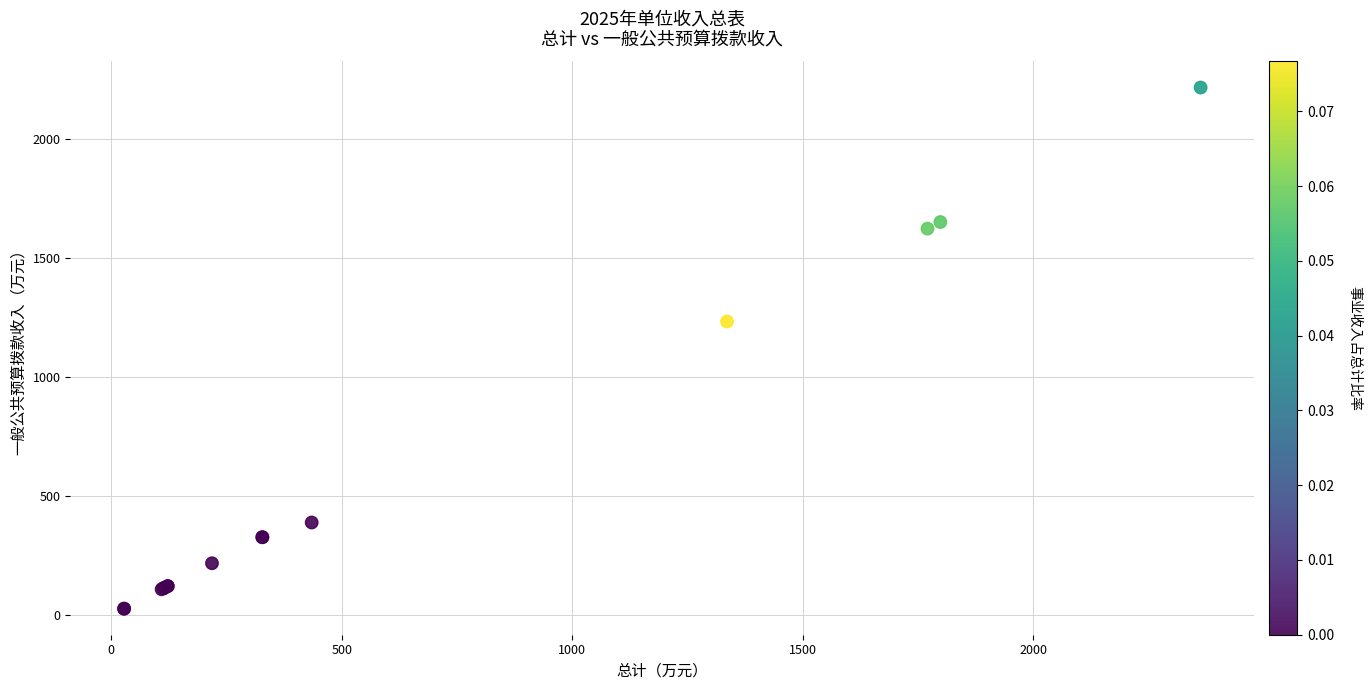

What Y value in the scatter plot is closest to 1121?

1233.3